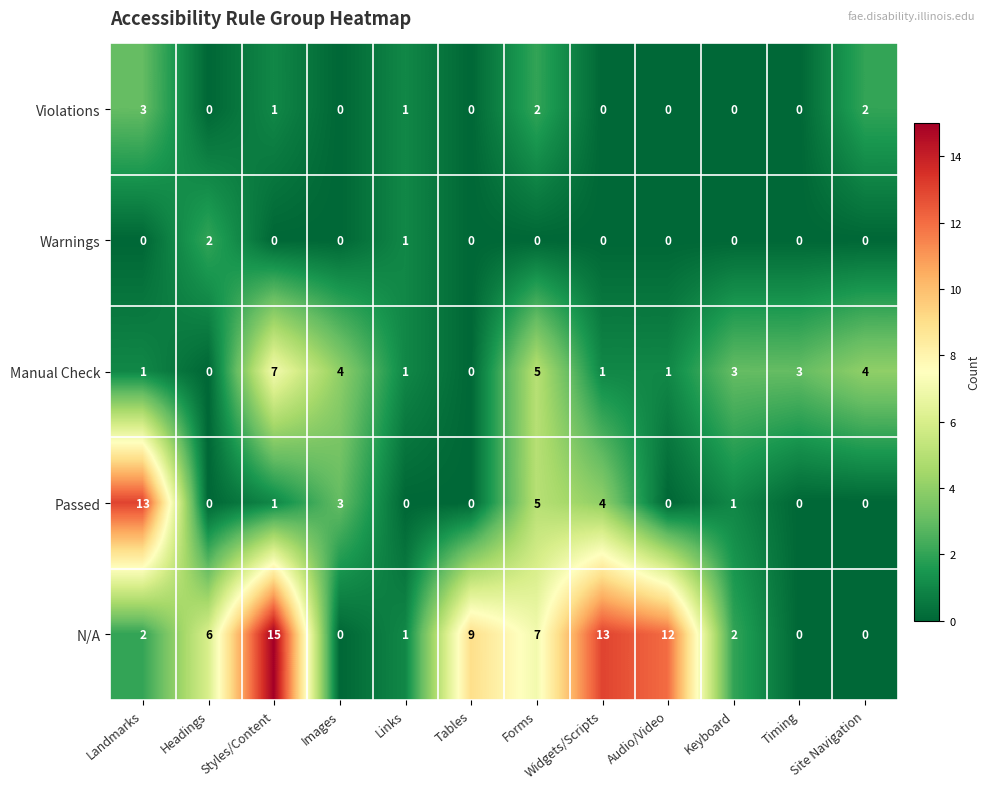

Which series has the largest total across all categories?

N/A